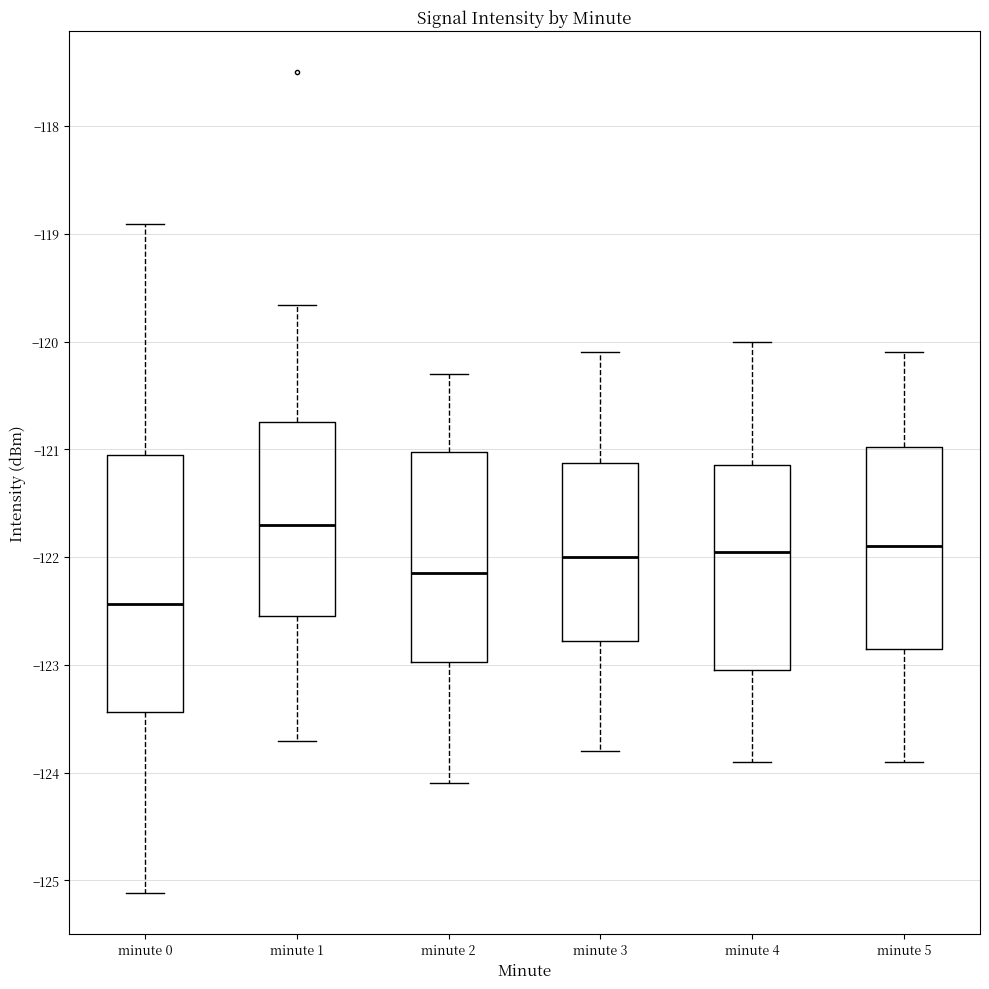

Reading left to right, read every box against the y-axis: the position of its median line, the range the box covers, and the ends of its whiskers. The values are not printed on the chart, so give them approximately, as read against the axis.

minute 0: median -122.4, box -123.4 to -121.1, whiskers -125.1 to -118.9
minute 1: median -121.7, box -122.5 to -120.7, whiskers -123.7 to -119.7
minute 2: median -122.1, box -123.0 to -121.0, whiskers -124.1 to -120.3
minute 3: median -122.0, box -122.8 to -121.1, whiskers -123.8 to -120.1
minute 4: median -121.9, box -123.0 to -121.1, whiskers -123.9 to -120.0
minute 5: median -121.9, box -122.8 to -121.0, whiskers -123.9 to -120.1